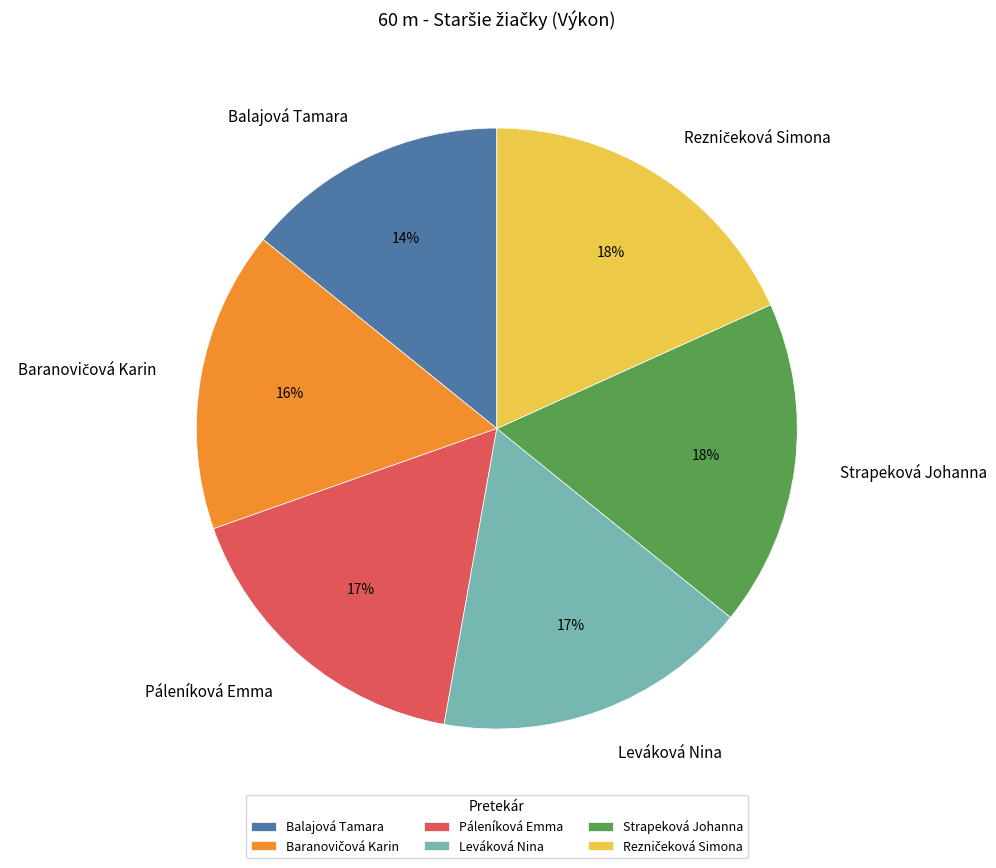

To the nearest percent, what portion does Strapeková Johanna represent?

18%